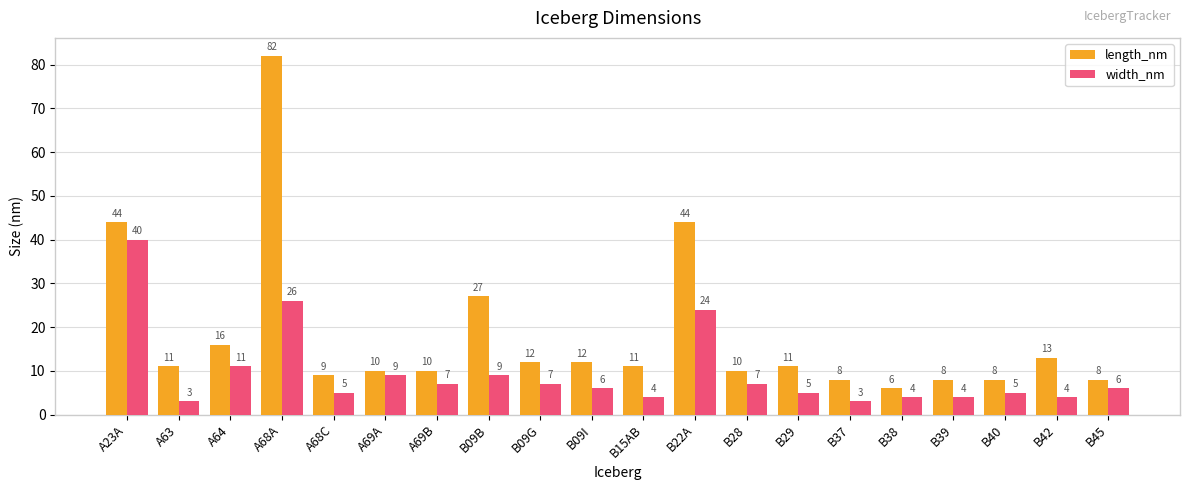

Reading right to left, list all the values displayed in this chart.

length_nm: B45=8	B42=13	B40=8	B39=8	B38=6	B37=8	B29=11	B28=10	B22A=44	B15AB=11	B09I=12	B09G=12	B09B=27	A69B=10	A69A=10	A68C=9	A68A=82	A64=16	A63=11	A23A=44
width_nm: B45=6	B42=4	B40=5	B39=4	B38=4	B37=3	B29=5	B28=7	B22A=24	B15AB=4	B09I=6	B09G=7	B09B=9	A69B=7	A69A=9	A68C=5	A68A=26	A64=11	A63=3	A23A=40